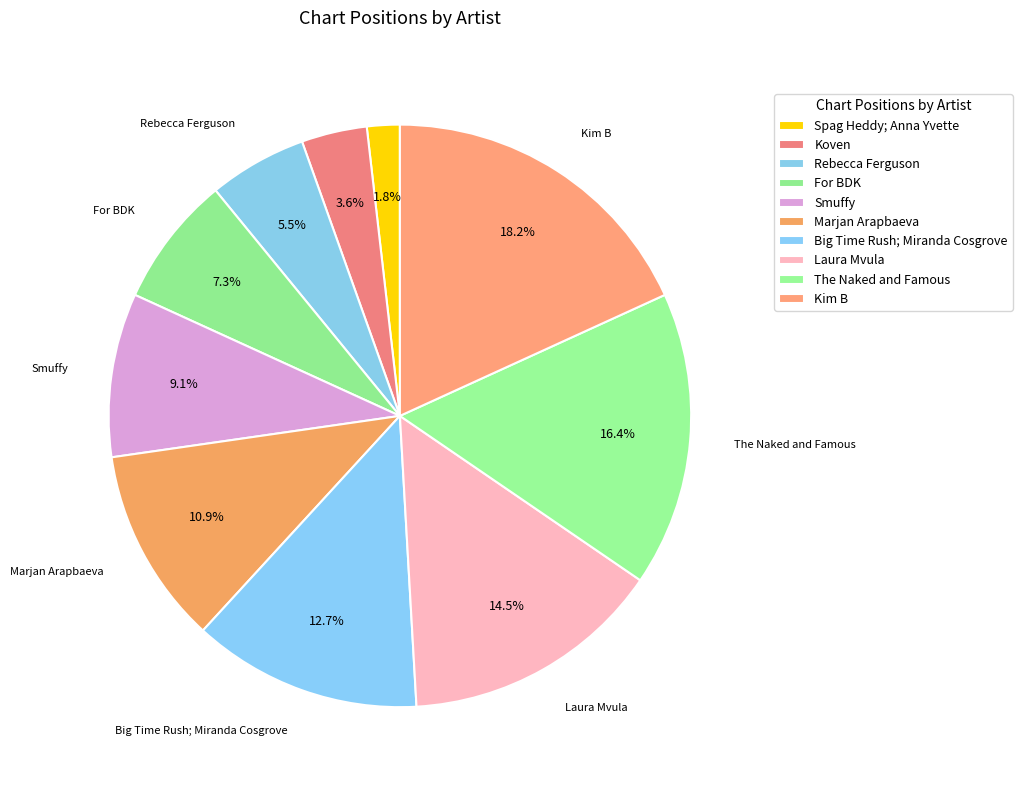

To the nearest percent, what is the difference between the largest and smallest slice percentages?

16%